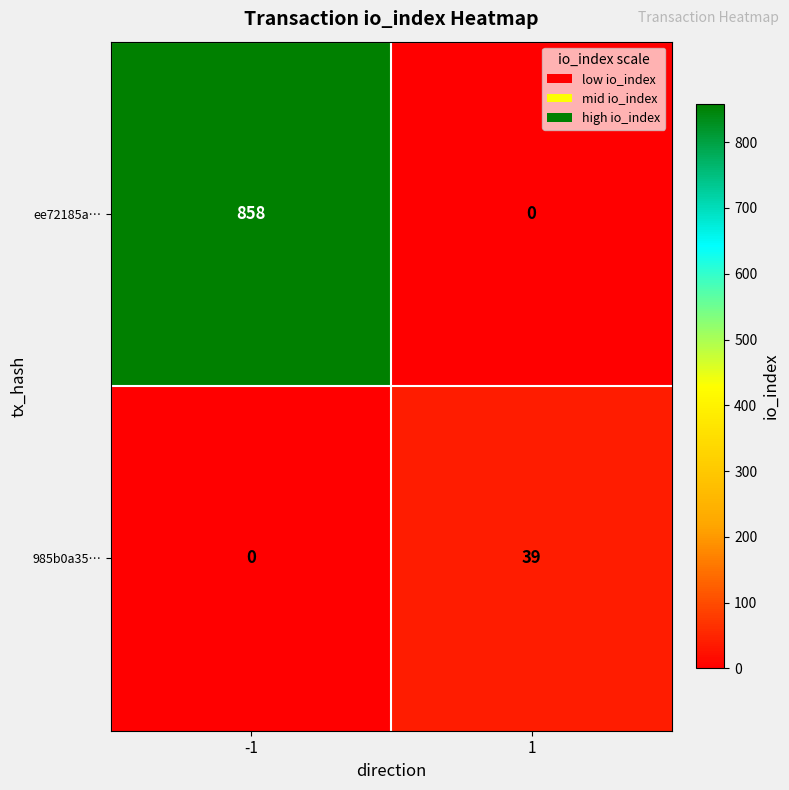

How many values in ee72185a… are above zero?

1